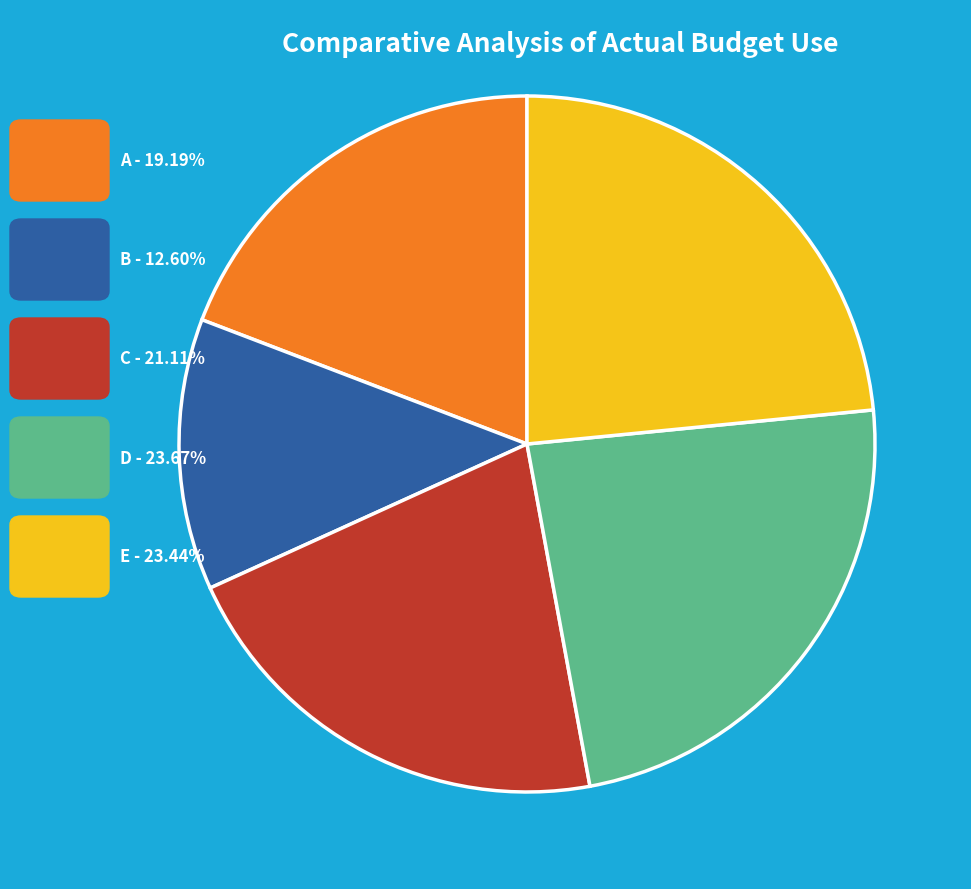

Does any single category account for the majority?

No